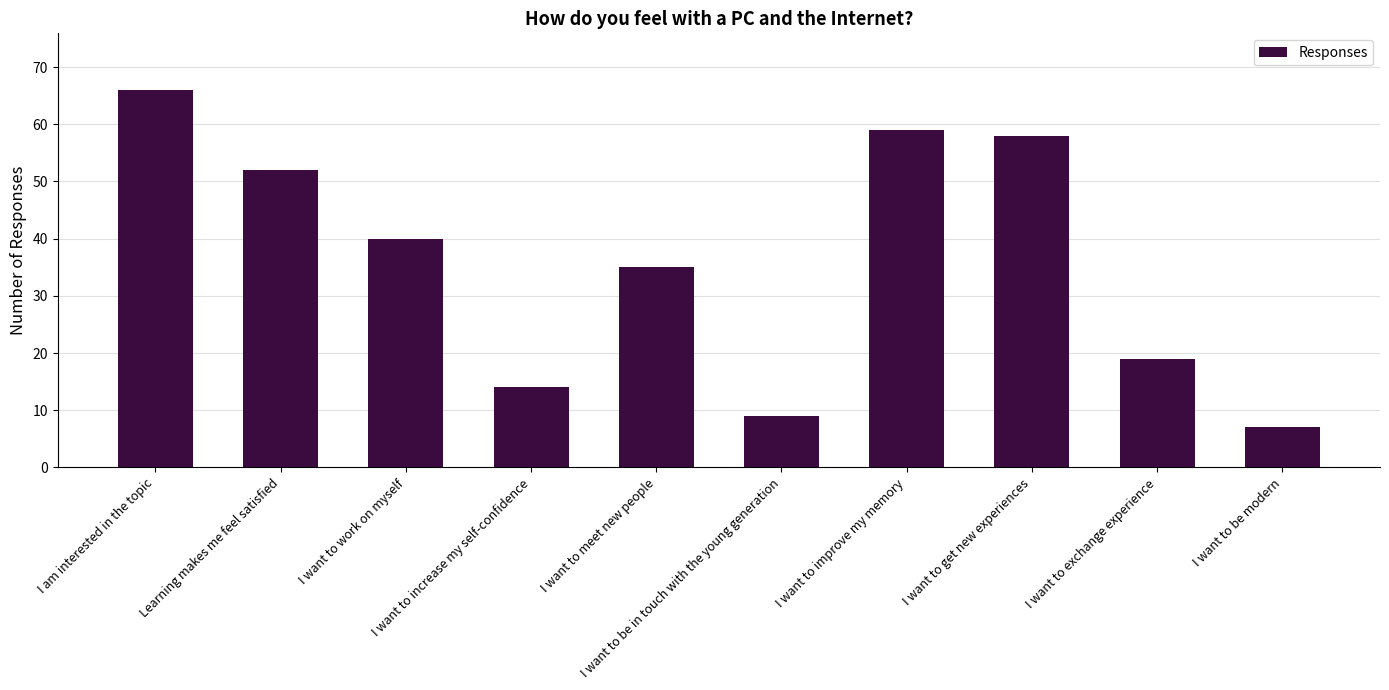

How many data points are less than 40?

5